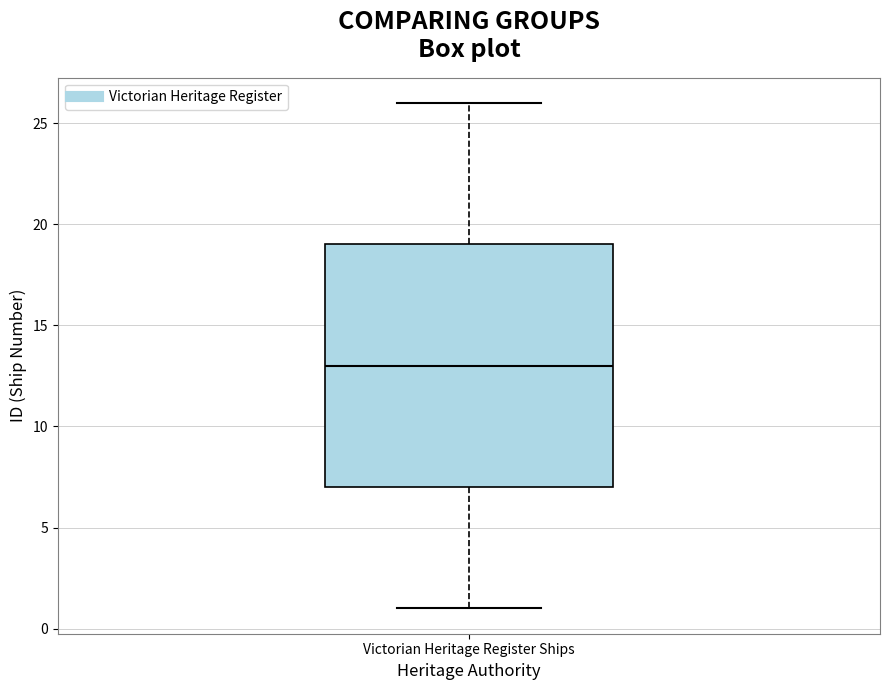

Where is the upper edge of the box for Victorian Heritage Register Ships on the y-axis? The values are not printed on the chart, so give them approximately, as read against the axis.

19